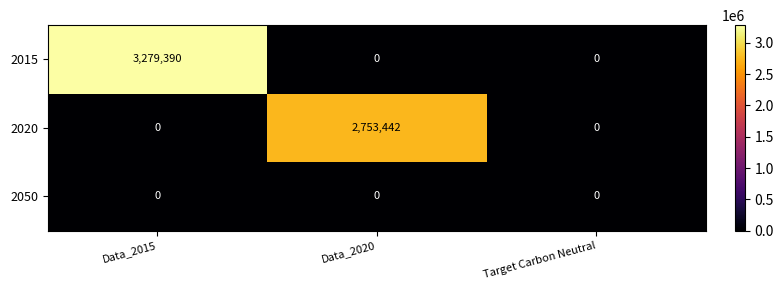

Reading left to right, list all the values displayed in this chart.

2015: Data_2015=3279390	Data_2020=0	Target Carbon Neutral=0
2020: Data_2015=0	Data_2020=2753442	Target Carbon Neutral=0
2050: Data_2015=0	Data_2020=0	Target Carbon Neutral=0